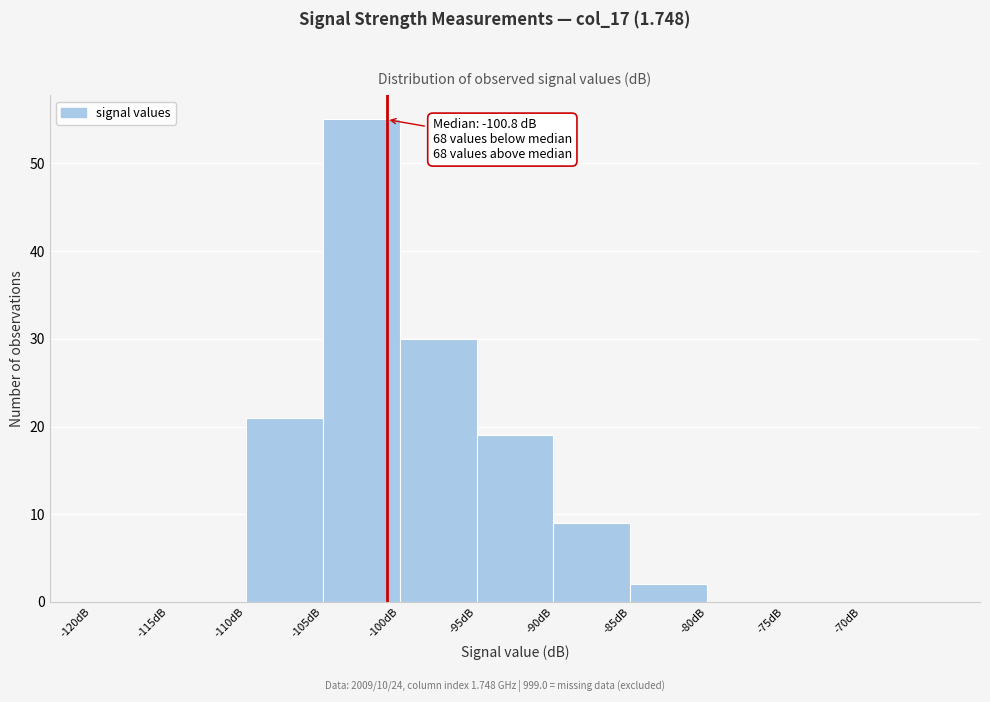

Which range on the x-axis has the tallest bar?

-105 to -100